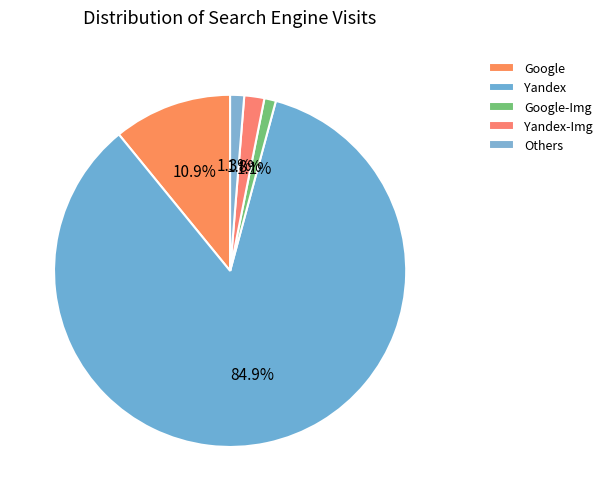

What is the change in value from Google-Img to Yandex-Img?

+14